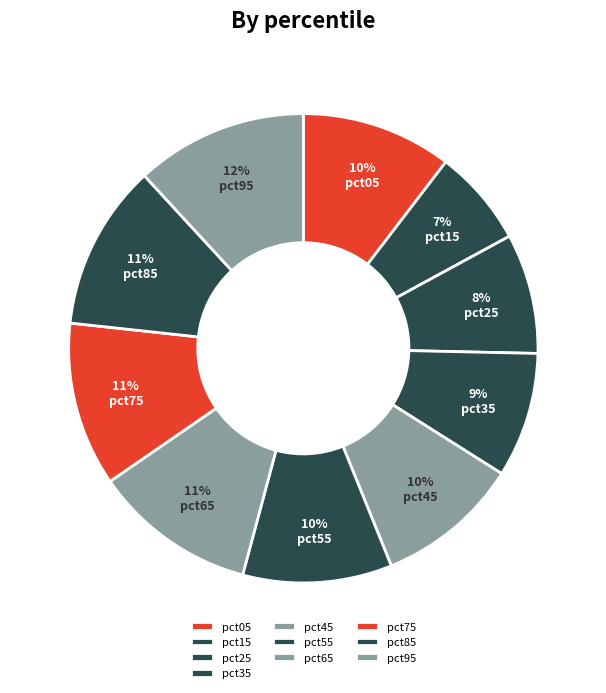

How many segments does this pie chart have?

10